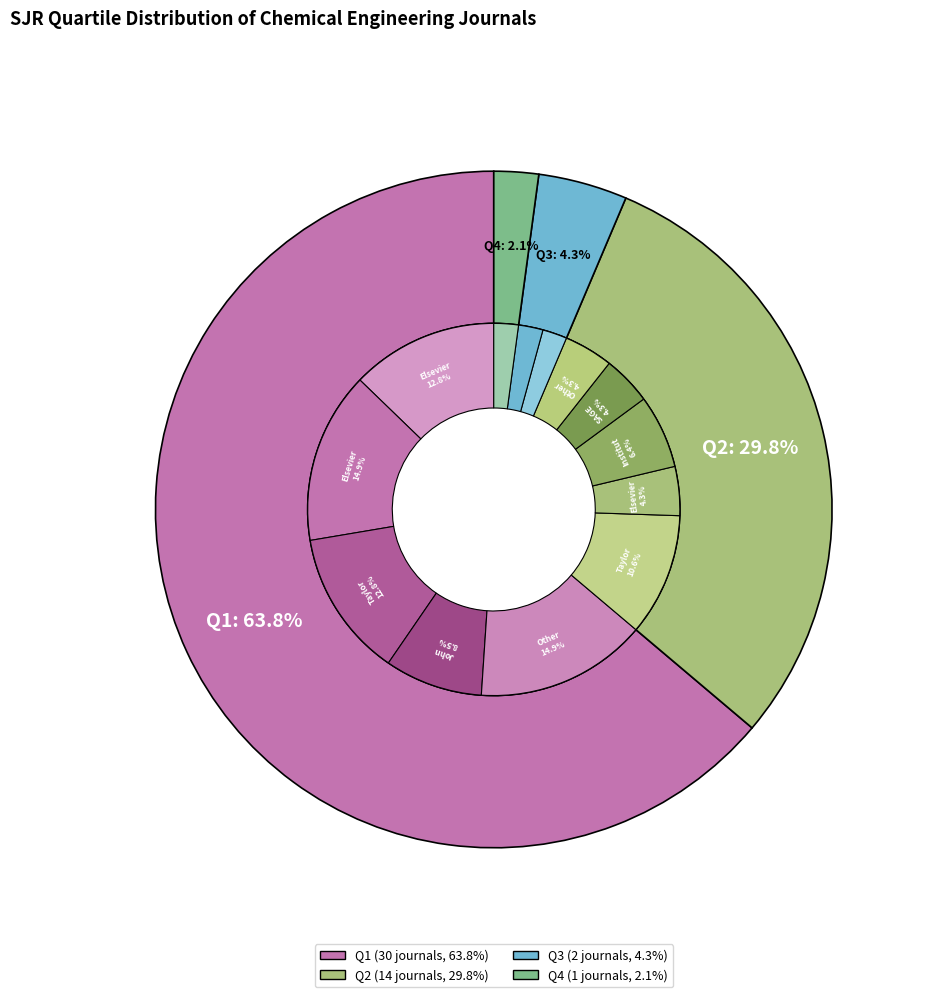

Which slice is the smallest?

Q4